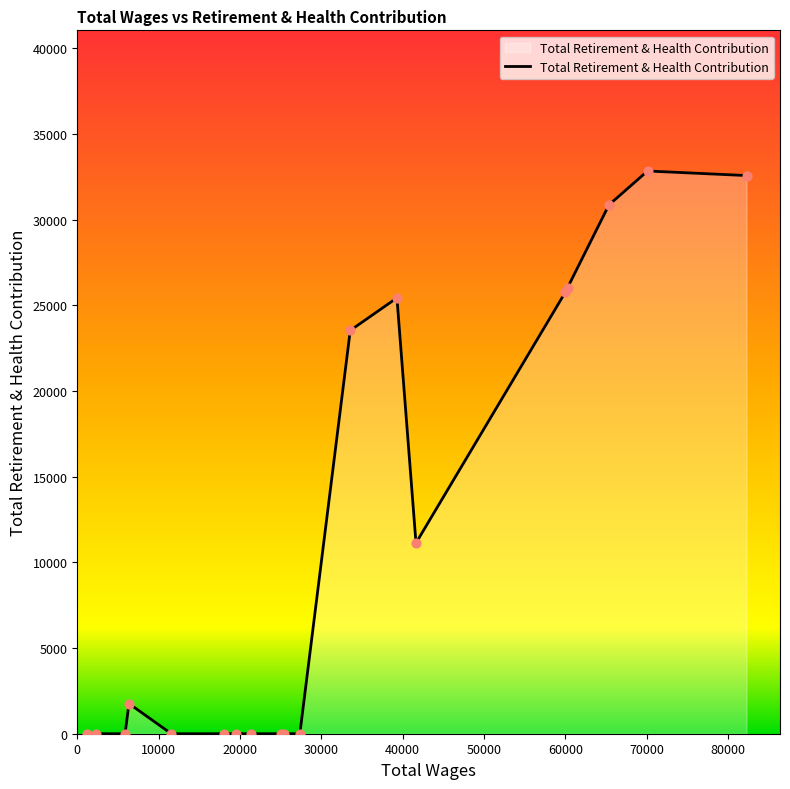

What is the greatest value displayed?

32829